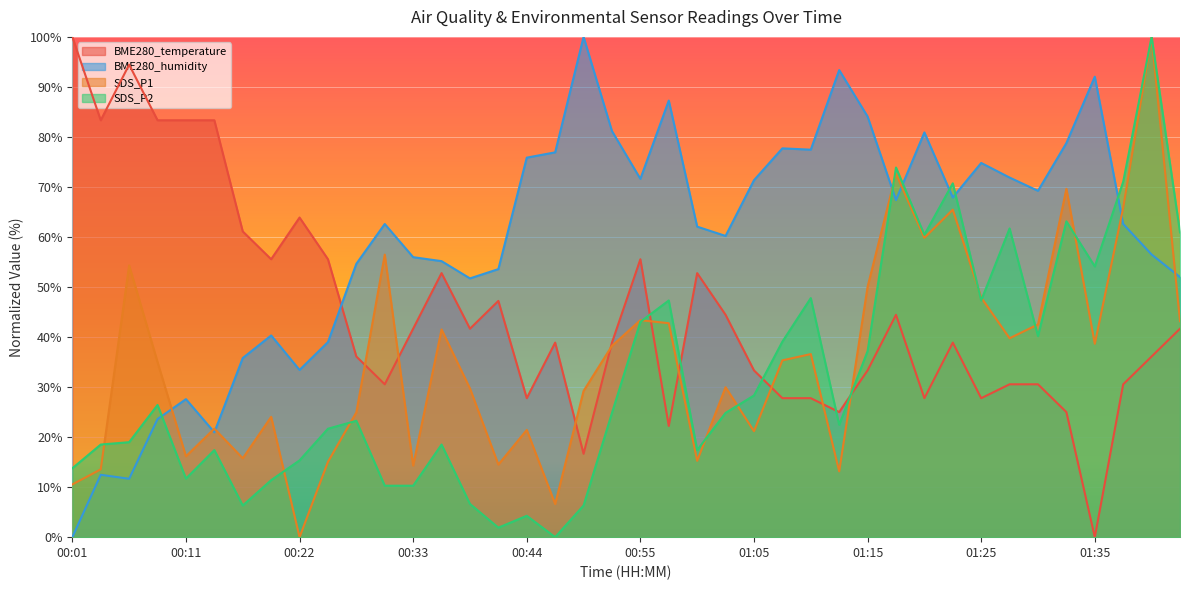

At 00:24, list the series in order from largest to smallest.

BME280_temperature, BME280_humidity, SDS_P2, SDS_P1